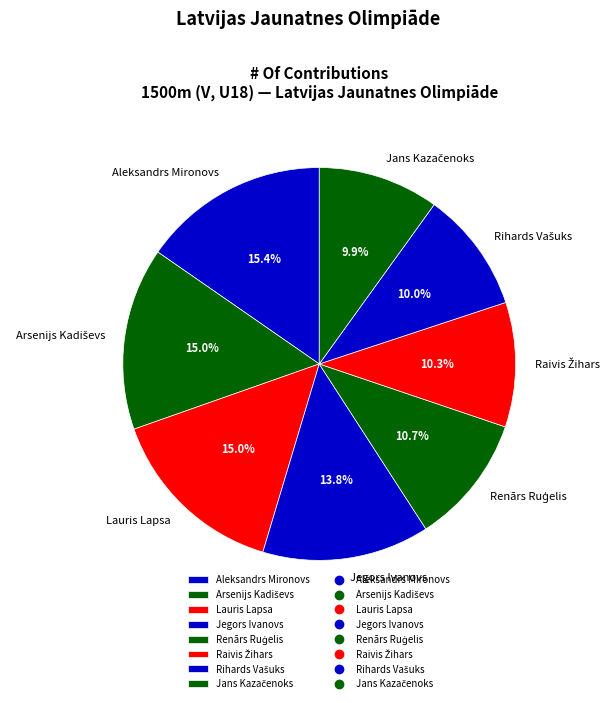

How many slices are in this pie chart?

8